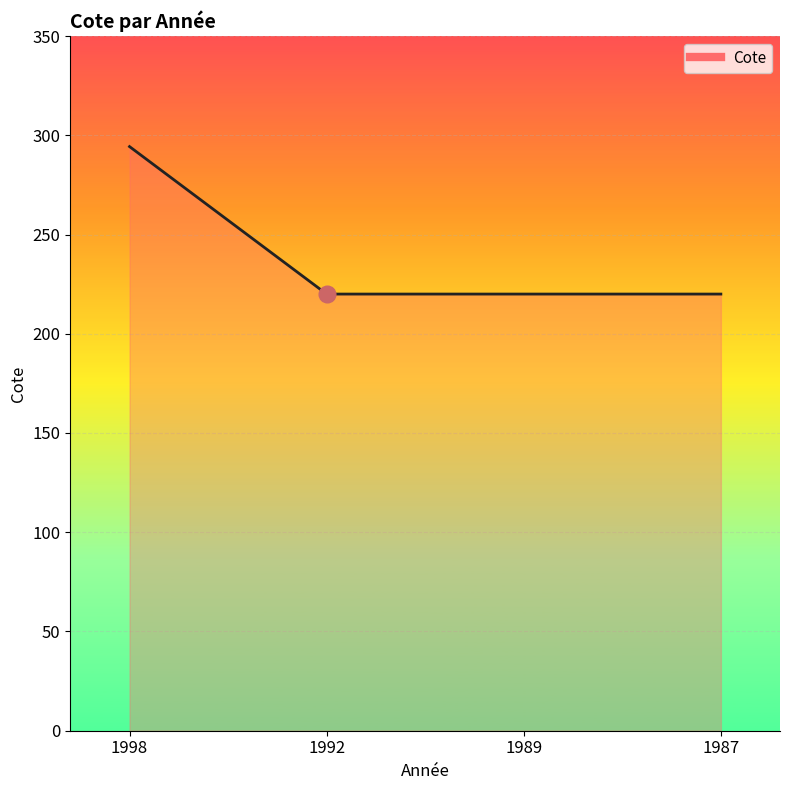

What is the ratio of the value at 1989 to the value at 1992?

1.0